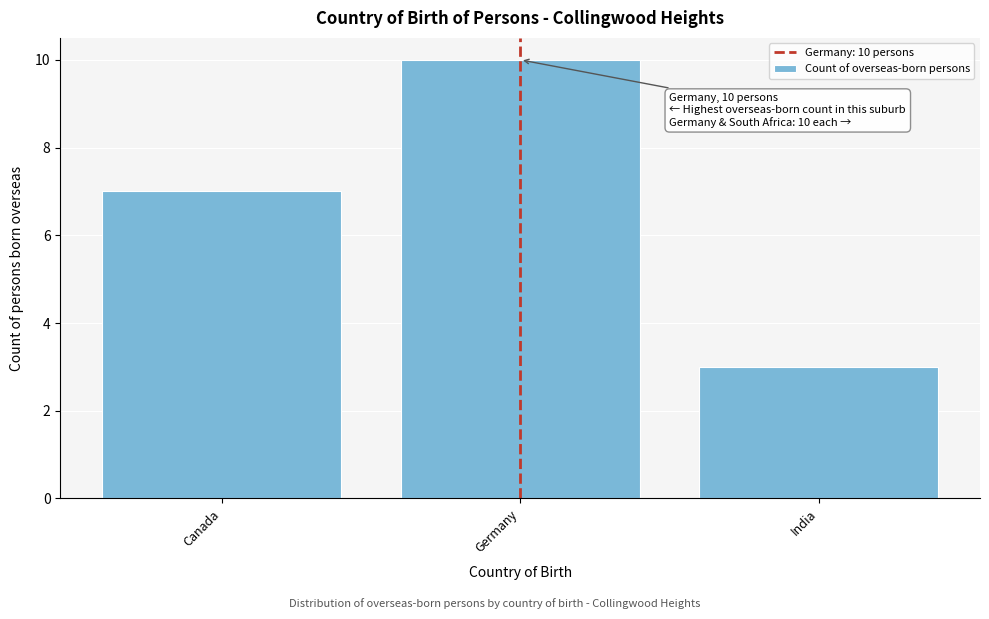

Reading left to right, what are all the values shown in this chart?

7	10	3